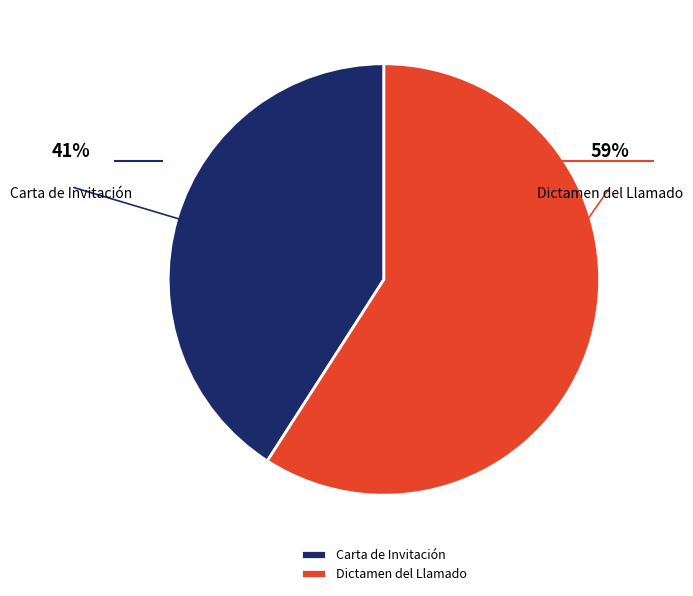

To the nearest percent, what portion does Dictamen del Llamado represent?

59%